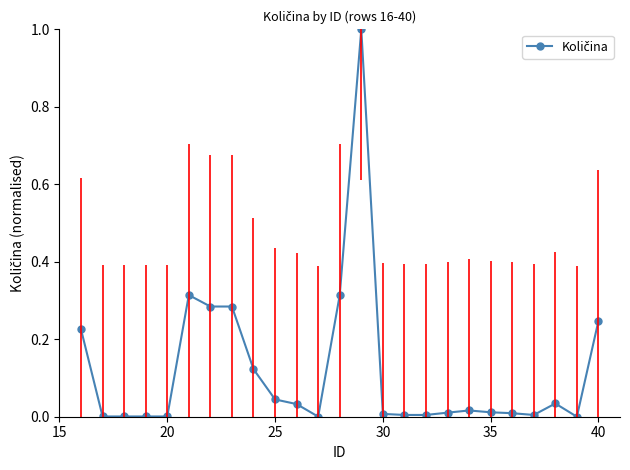

What is the sum of all values?

3.0